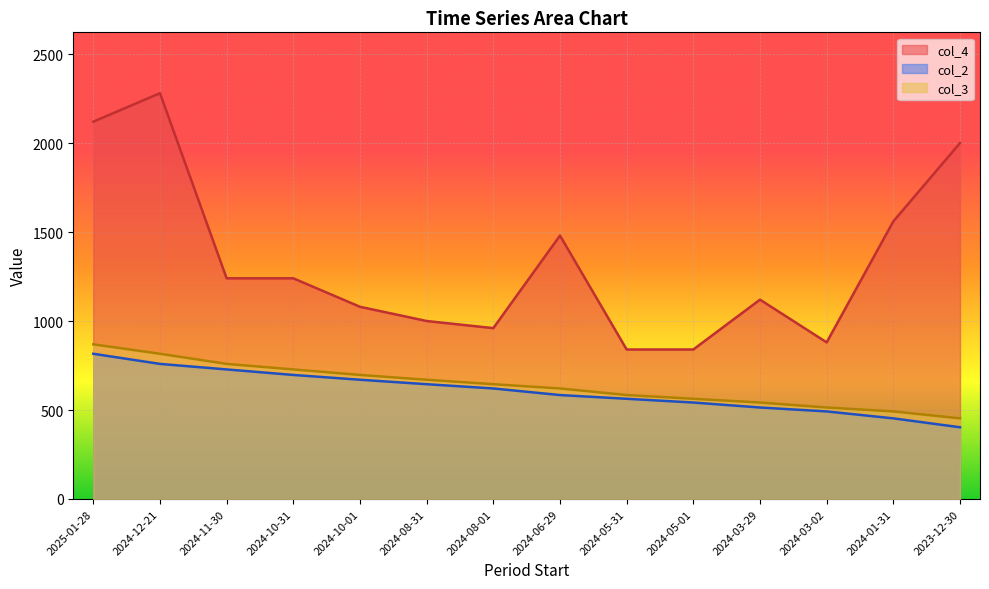

What is the value of the col_2 point at the 12th from the left?

492